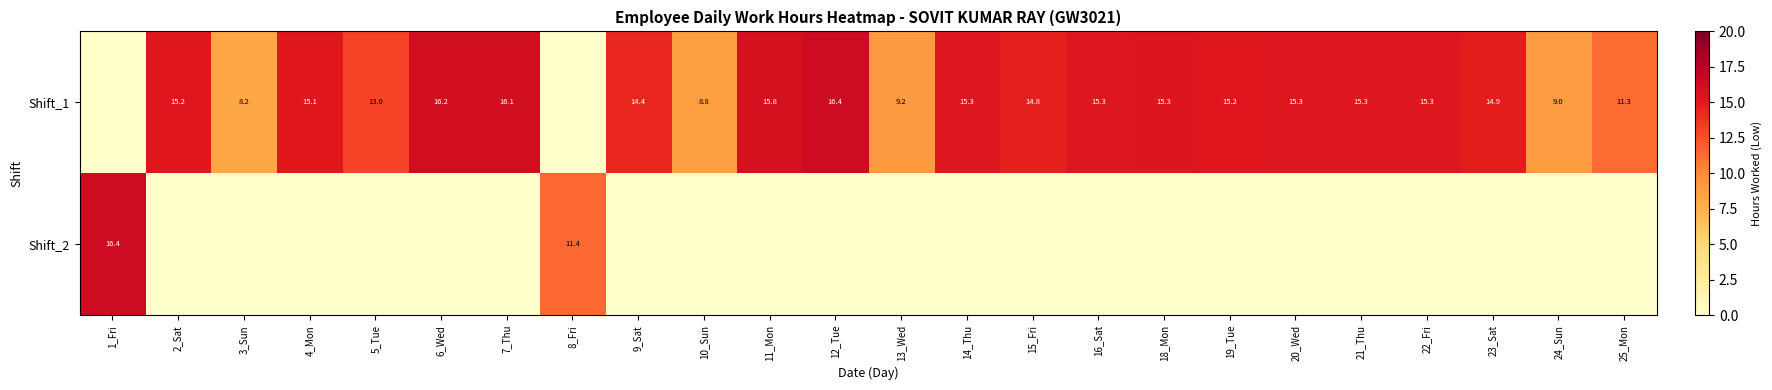

What is the difference between the Shift_1 values at 24_Sun and 22_Fri?

6.3